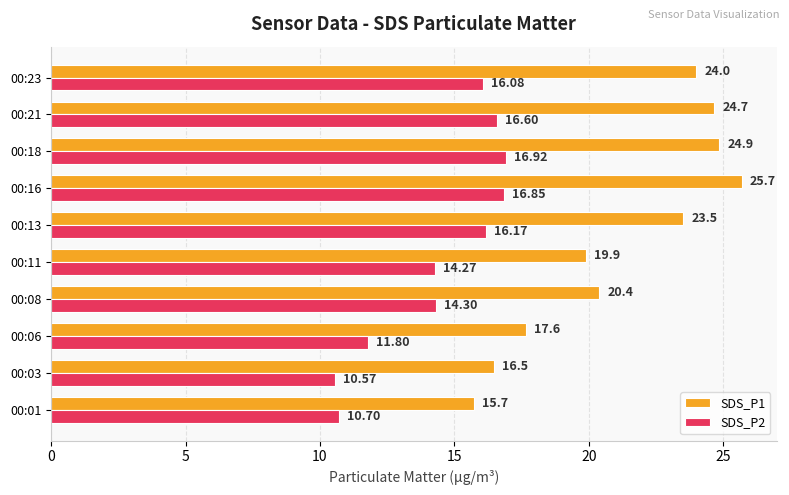

What is the difference between the maximum and second lowest values in the SDS_P1 series?

9.2